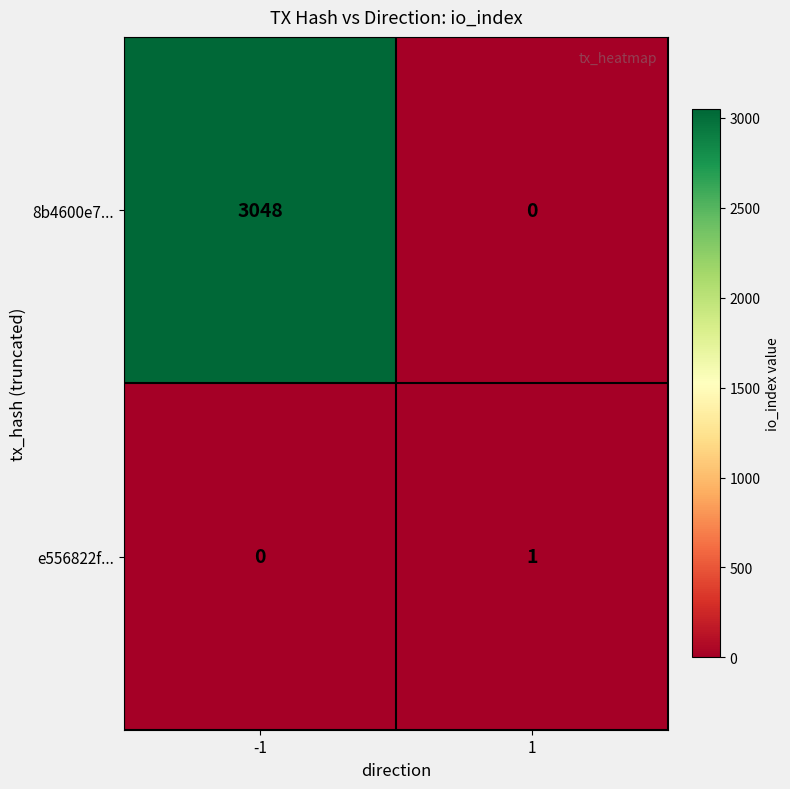

Which series changed the most between -1 and 1?

8b4600e7...